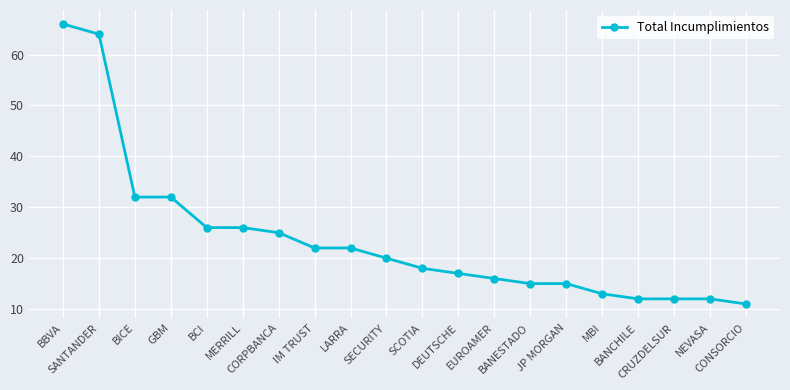

How many lines are shown in the chart?

1